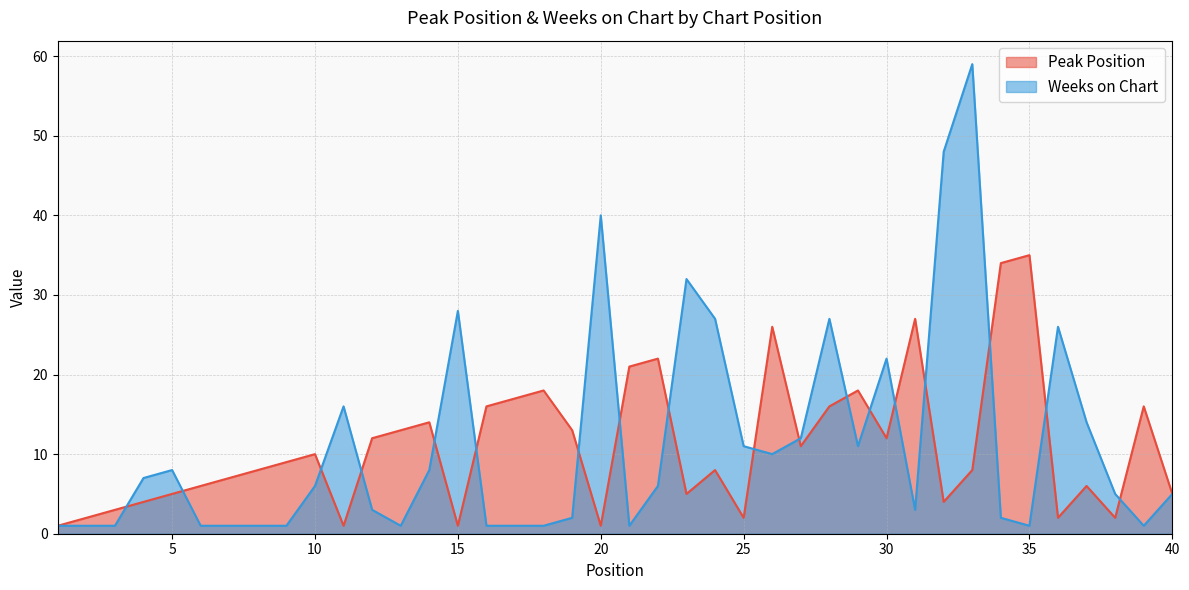

After their last crossing, which series has the higher values: Weeks on Chart or Peak Position?

Peak Position